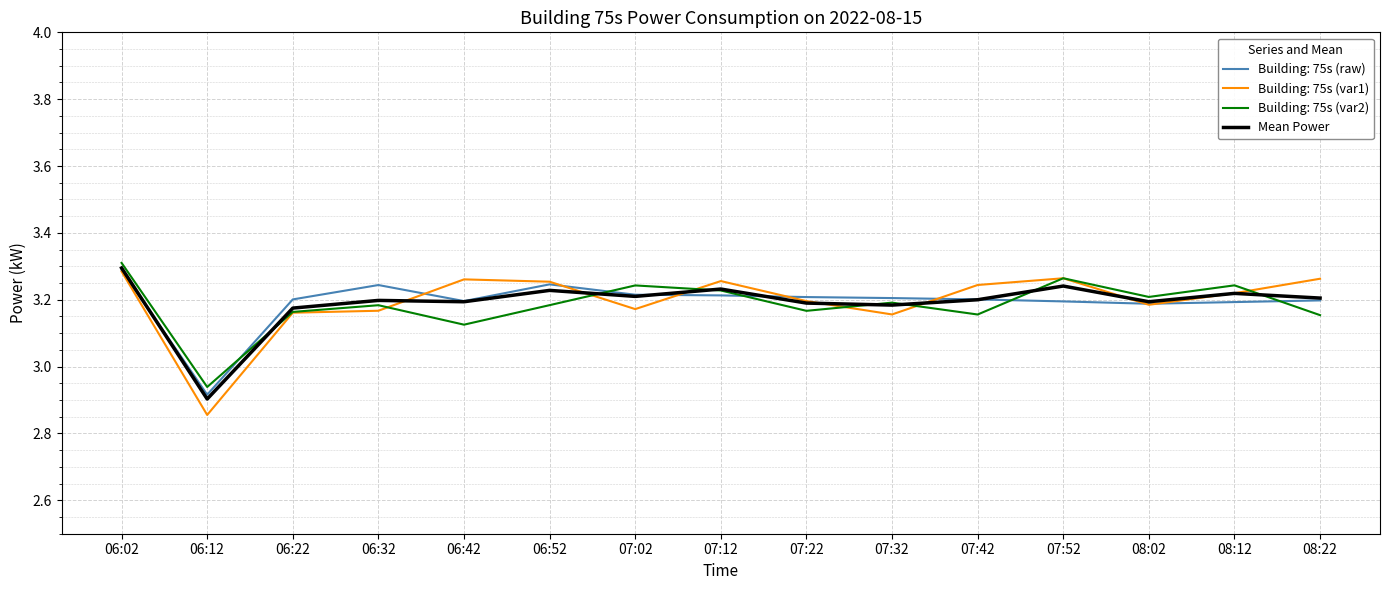

Reading left to right, transcribe all the data shown in this chart.

06:02=3.3	06:12=2.9	06:22=3.2	06:32=3.2	06:42=3.2	06:52=3.2	07:02=3.2	07:12=3.2	07:22=3.2	07:32=3.2	07:42=3.2	07:52=3.2	08:02=3.2	08:12=3.2	08:22=3.2